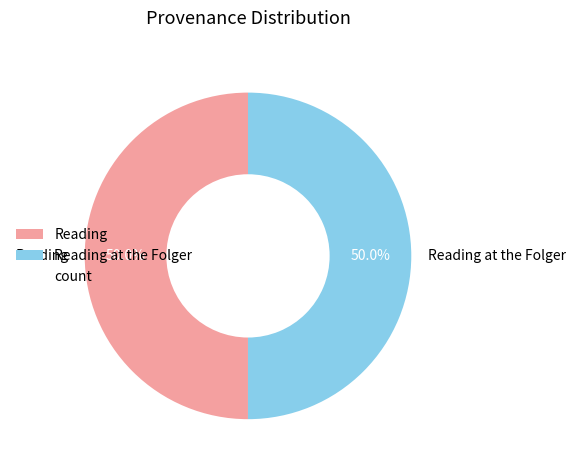

How much of the chart is everything except Reading?

50.0%